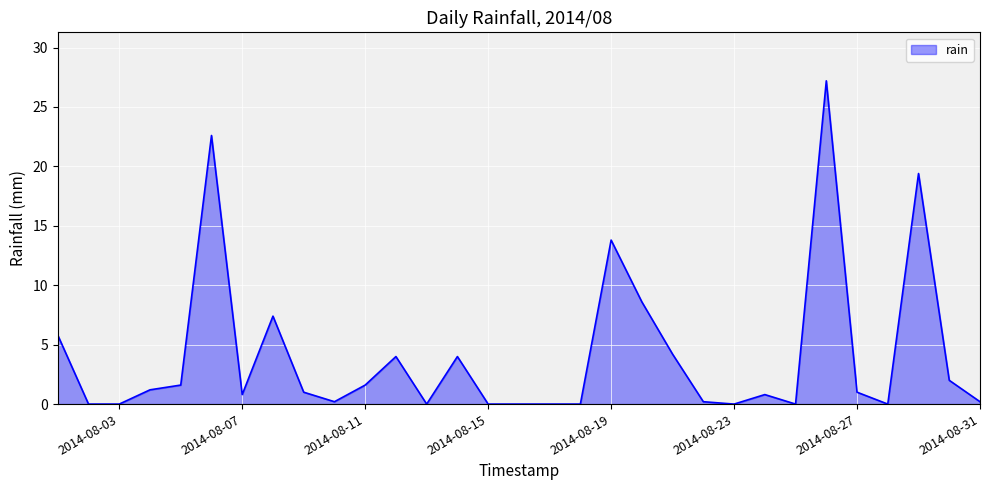

What is the greatest value displayed?

27.2